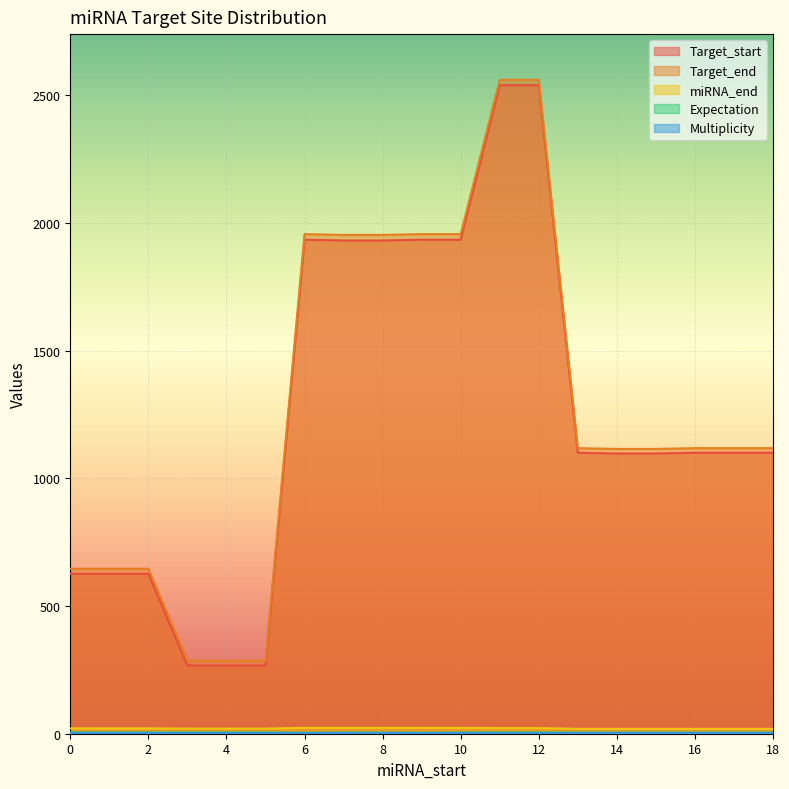

The value of Target_start at 10 is 1934.0. True or false?

True